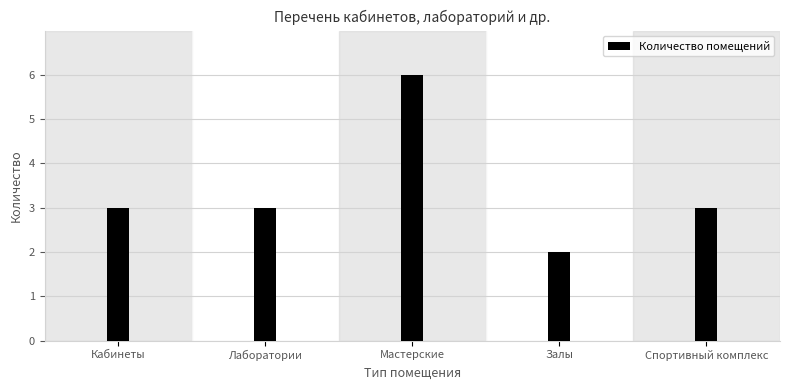

Reading left to right, transcribe all the data shown in this chart.

Кабинеты=3	Лаборатории=3	Мастерские=6	Залы=2	Спортивный комплекс=3